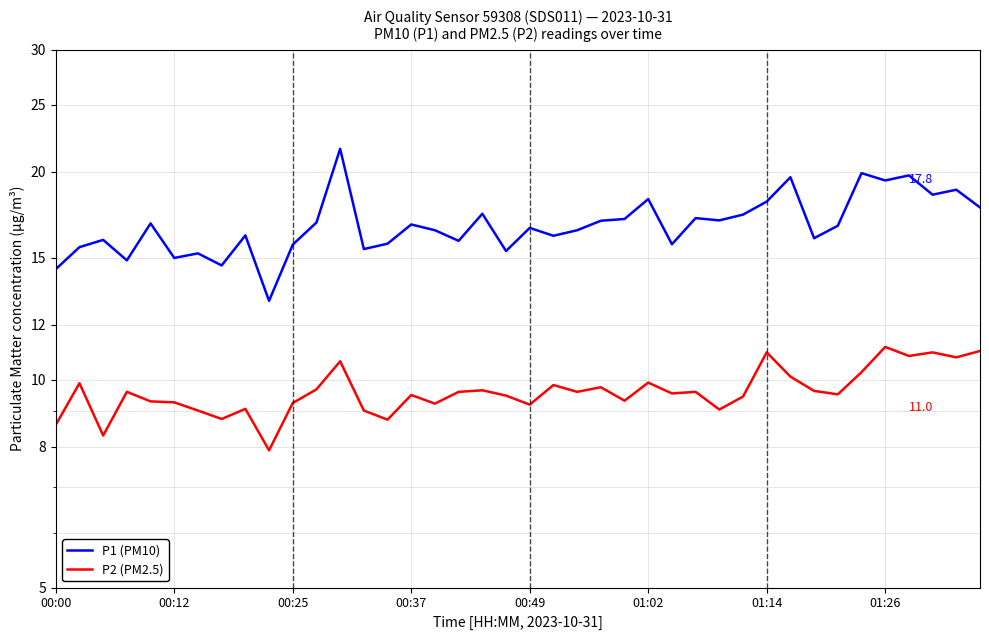

What is the sum of the P1 (PM10) values at 28 and 19?

32.4